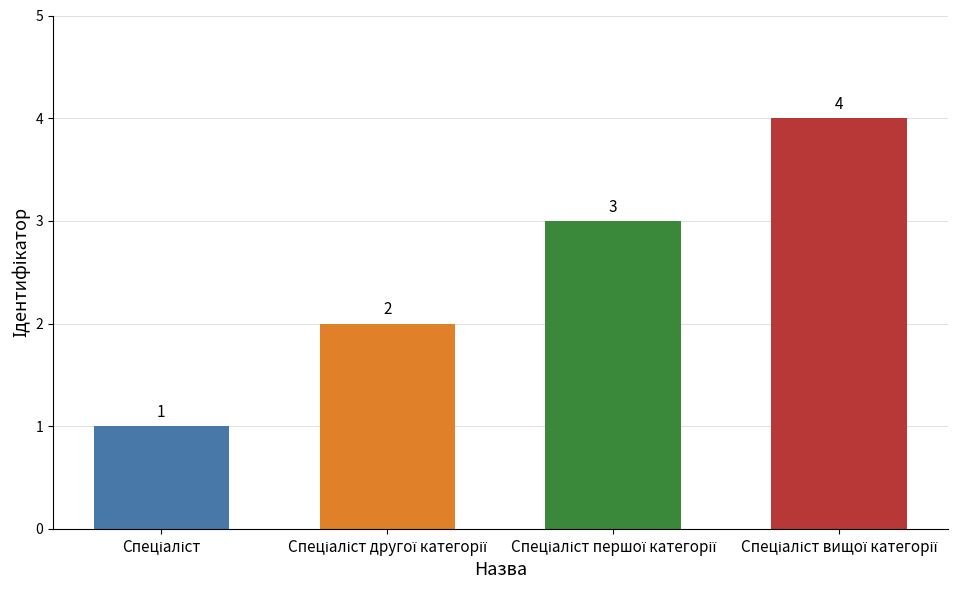

What is the maximum value shown in the chart?

4